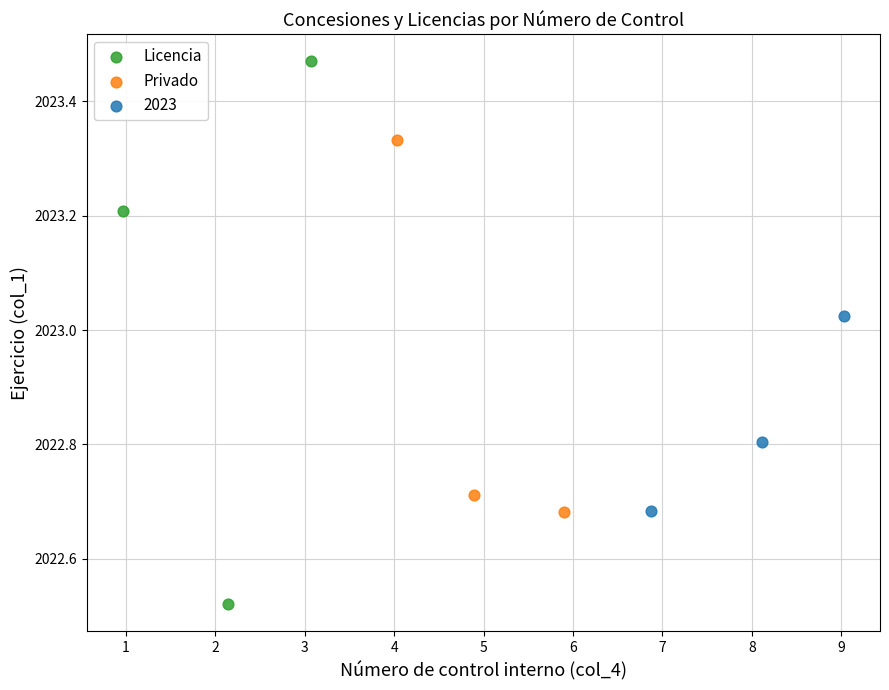

Which series reaches the maximum Y coordinate?

Licencia